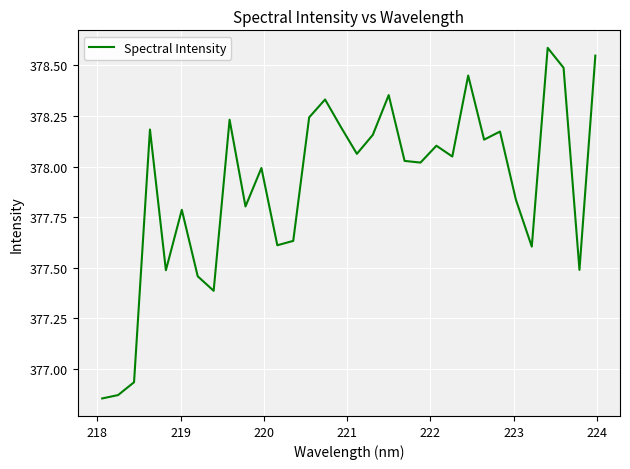

What is the maximum value shown in the chart?

378.6